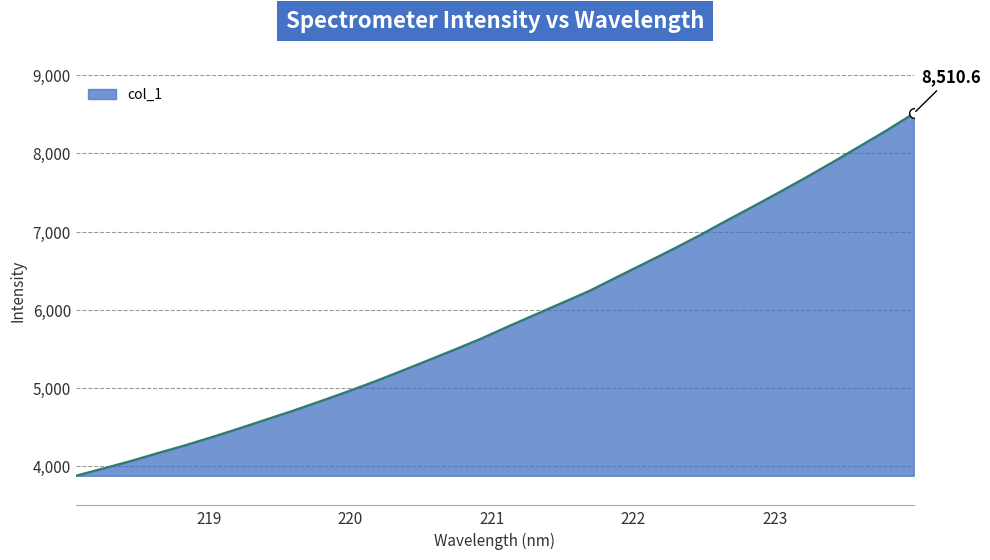

List the labels in order of value, largest first.

223.9802, 223.7895, 223.5987, 223.408, 223.2172, 223.0264, 222.8355, 222.6447, 222.4538, 222.263, 222.0721, 221.8812, 221.6902, 221.4993, 221.3083, 221.1174, 220.9264, 220.7354, 220.5444, 220.3533, 220.1623, 219.9712, 219.7801, 219.589, 219.3979, 219.2067, 219.0156, 218.8244, 218.6332, 218.442, 218.2508, 218.0596